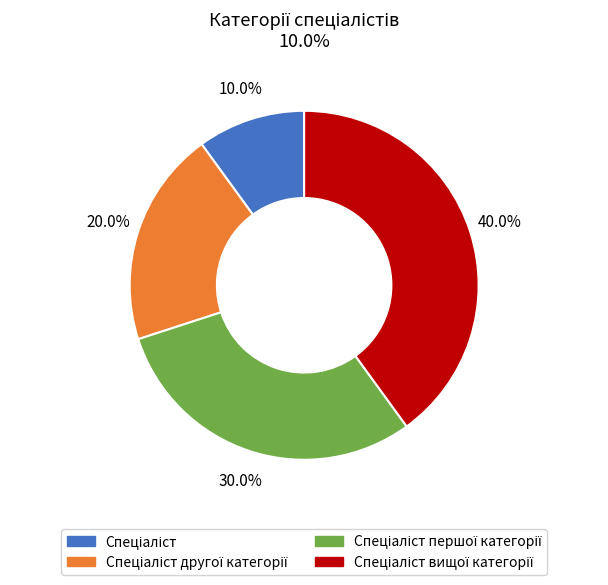

Is there any slice that represents more than half of the pie?

No